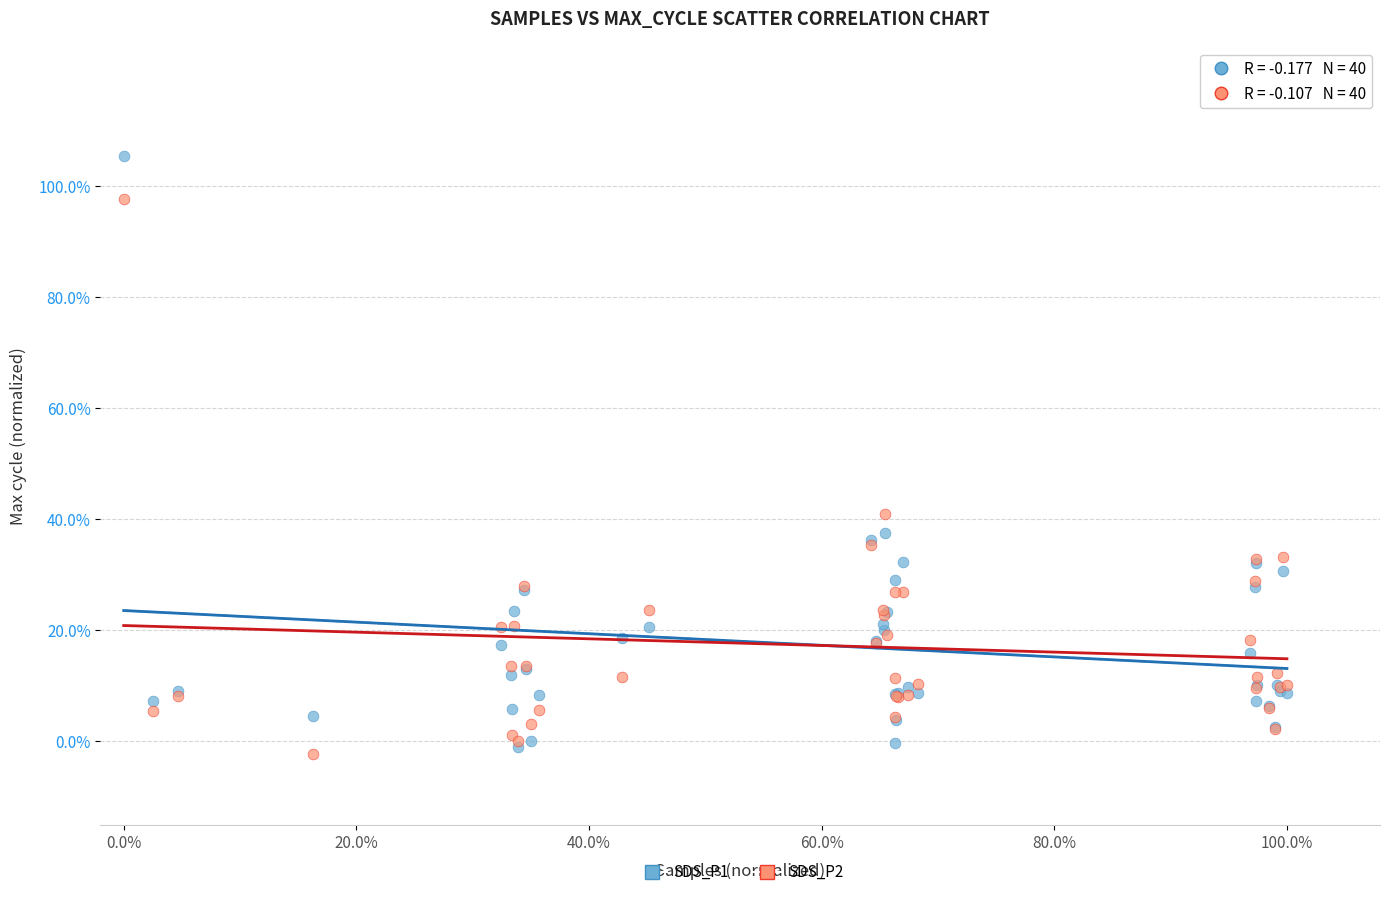

Which series contains the highest Y value?

SDS_P1